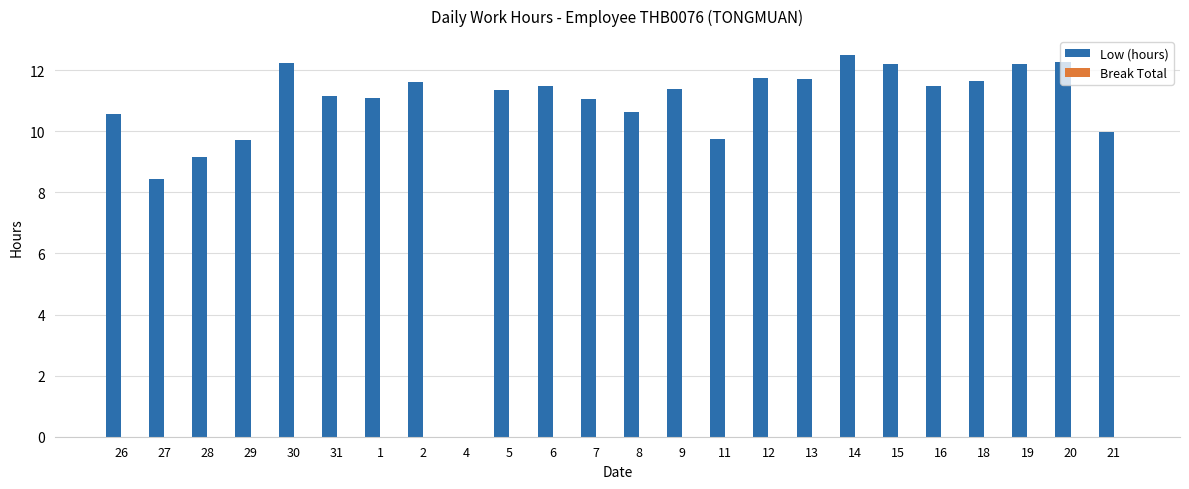

What is the maximum value shown in the chart?

12.5